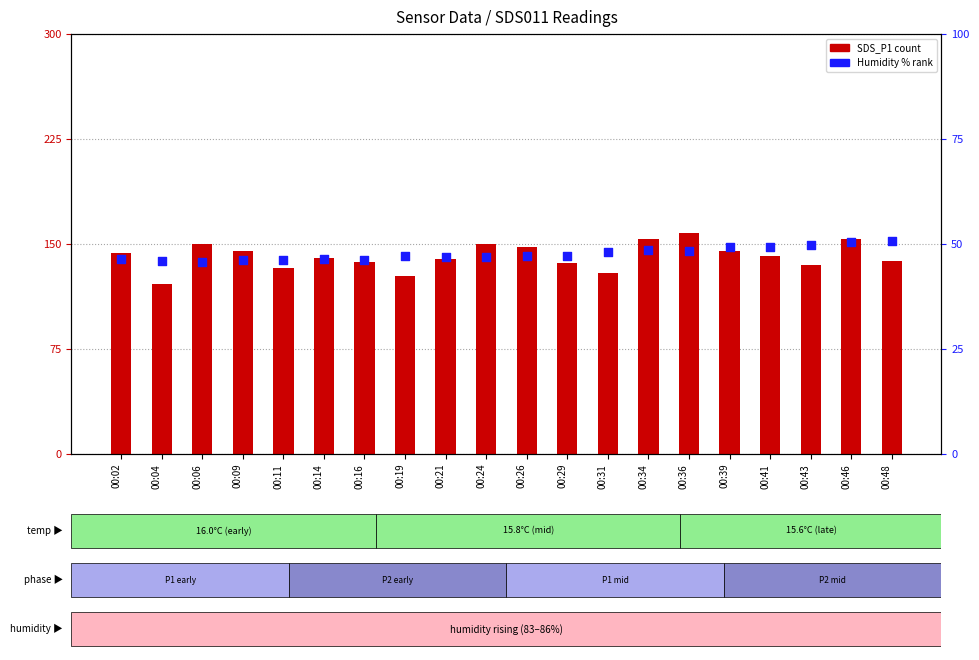

At how many categories does at least one series exceed 48?

20